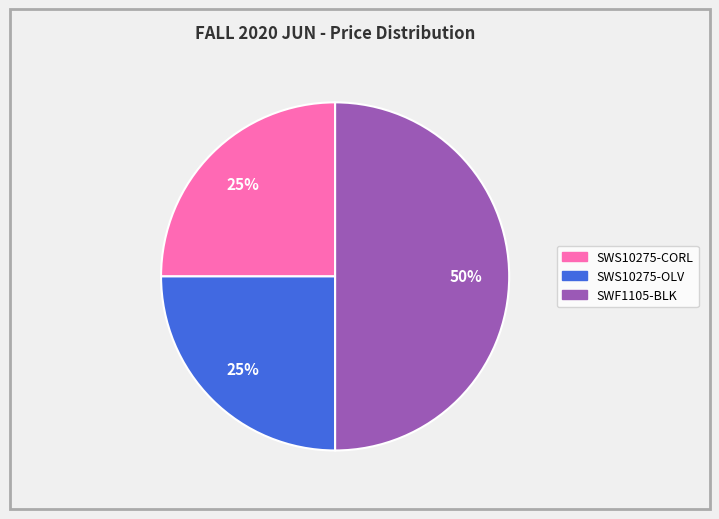

To the nearest percent, what percentage of the pie is SWF1105-BLK?

50%